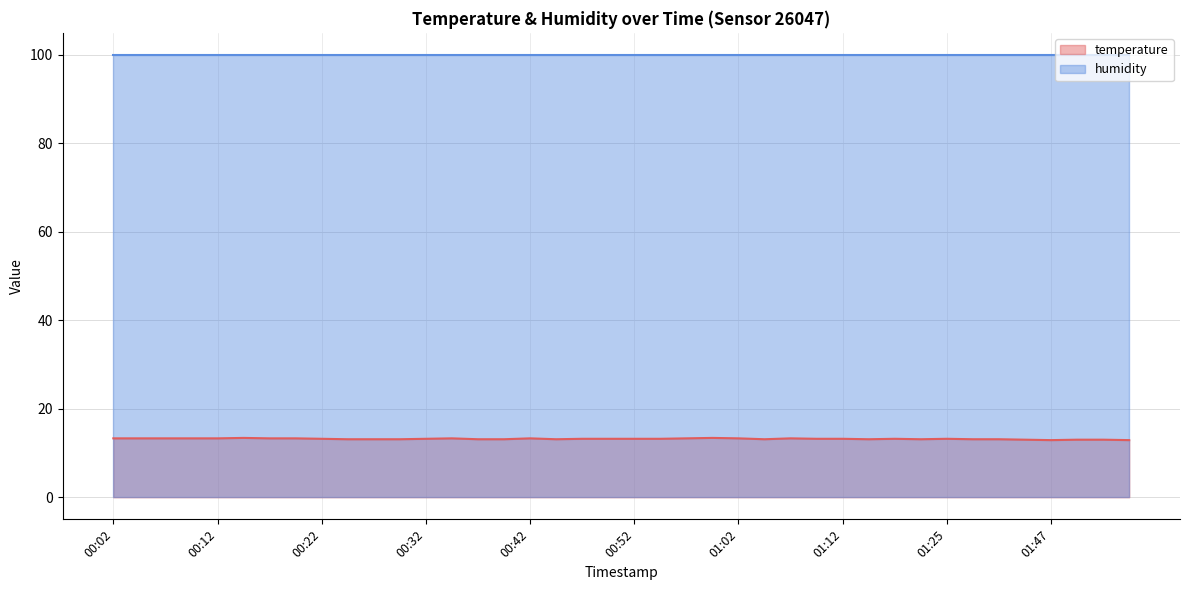

At which category does the chart reach its minimum across all series?

01:47